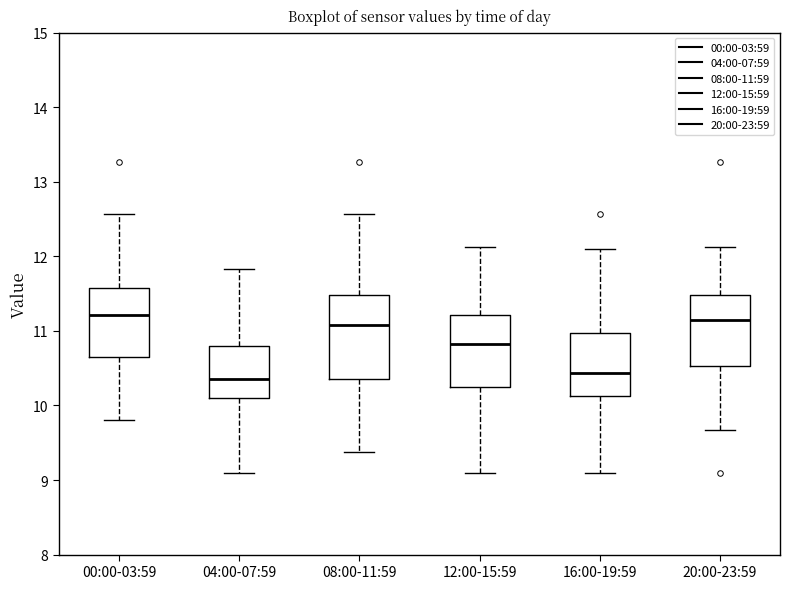

Reading left to right, transcribe this box plot: for each box, give where its median line is, the range the box spans, and where its two whiskers end, as read against the y-axis. The values are not printed on the chart, so give them approximately, as read against the axis.

00:00-03:59: median 11.2, box 10.6 to 11.6, whiskers 9.8 to 12.6
04:00-07:59: median 10.4, box 10.1 to 10.8, whiskers 9.1 to 11.8
08:00-11:59: median 11.1, box 10.4 to 11.5, whiskers 9.4 to 12.6
12:00-15:59: median 10.8, box 10.2 to 11.2, whiskers 9.1 to 12.1
16:00-19:59: median 10.4, box 10.1 to 11.0, whiskers 9.1 to 12.1
20:00-23:59: median 11.2, box 10.5 to 11.5, whiskers 9.7 to 12.1